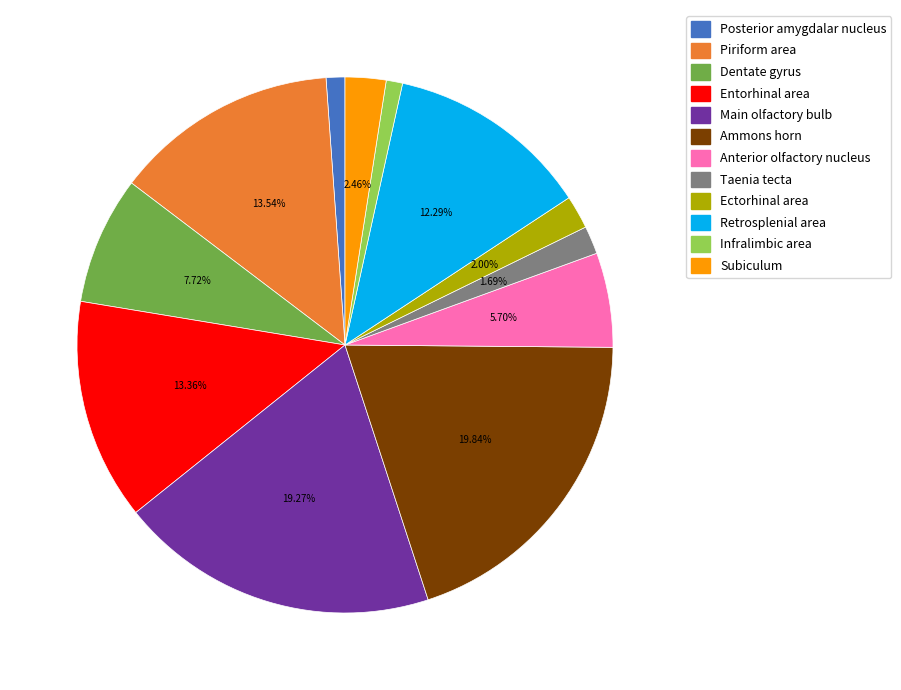

Is it true that Subiculum is 2% of the pie?

True